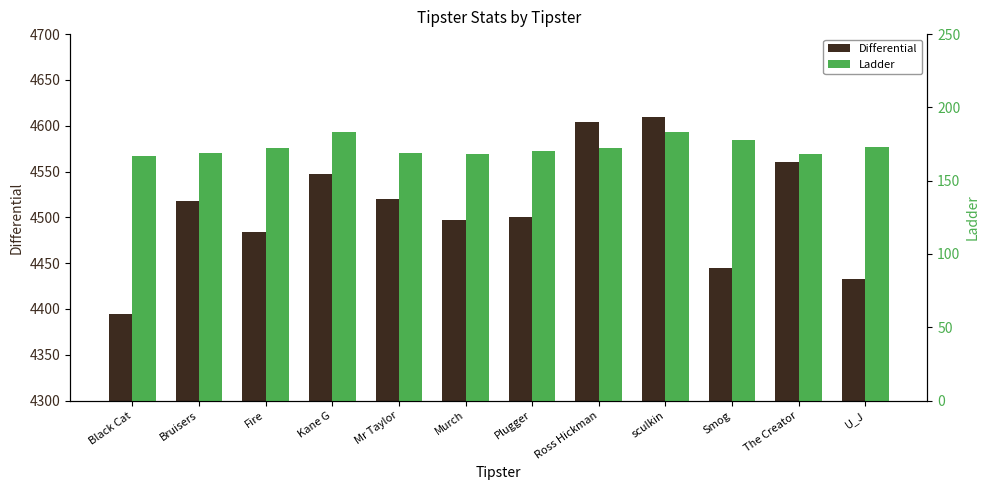

At which category does the chart reach its peak across all series?

sculkin